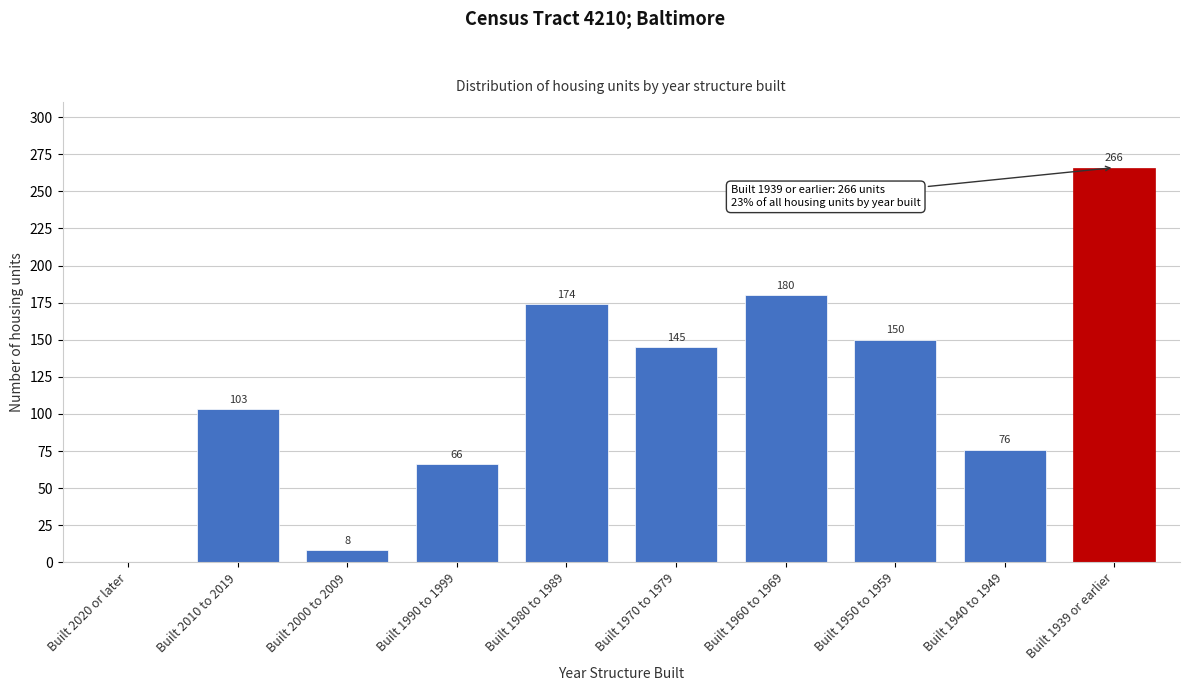

Reading left to right, transcribe all the data shown in this chart.

Built 2020 or later=0	Built 2010 to 2019=103	Built 2000 to 2009=8	Built 1990 to 1999=66	Built 1980 to 1989=174	Built 1970 to 1979=145	Built 1960 to 1969=180	Built 1950 to 1959=150	Built 1940 to 1949=76	Built 1939 or earlier=266